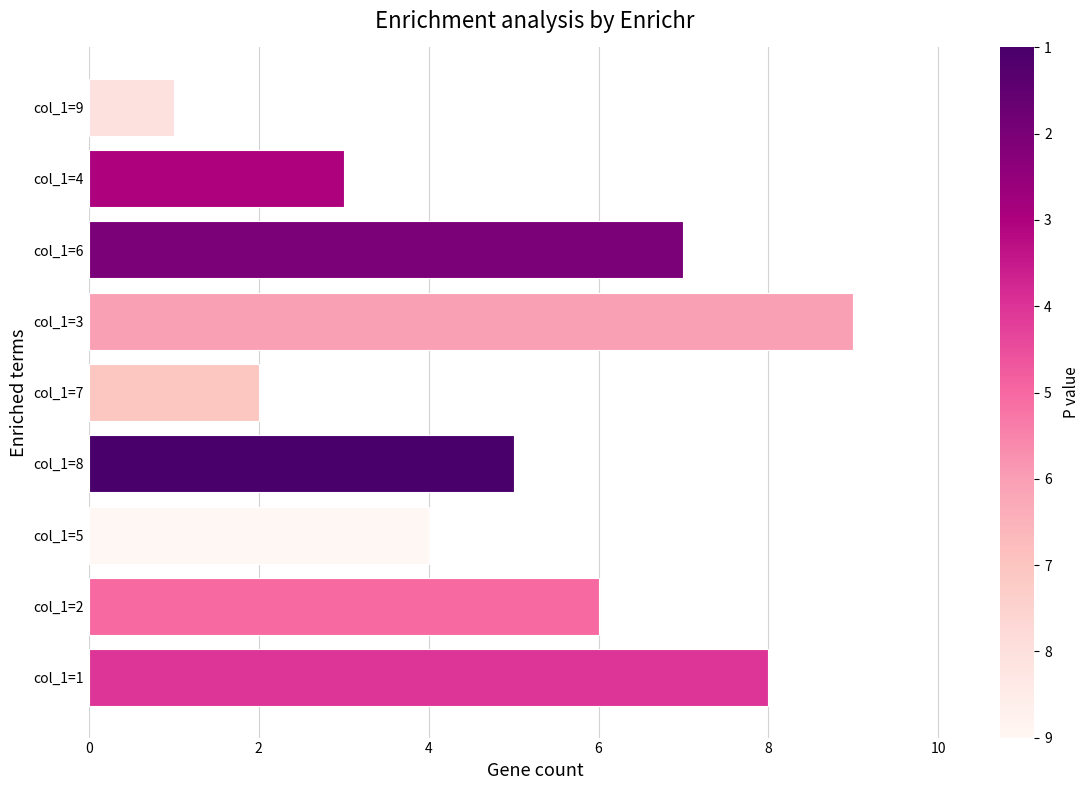

What is the minimum value shown in the chart?

1